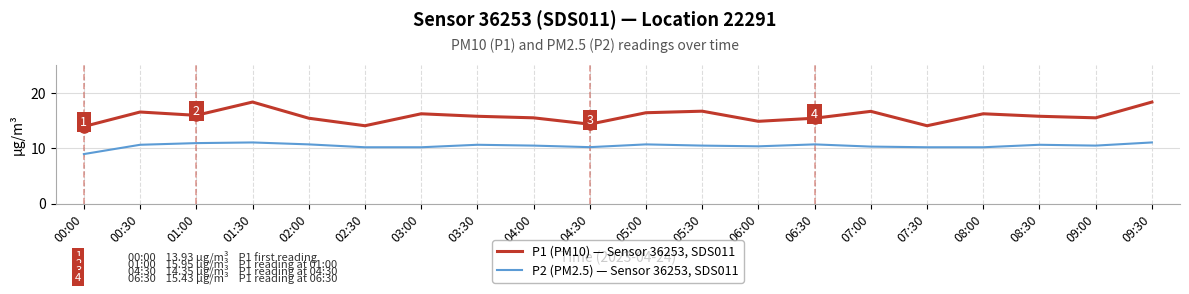

How many distinct data groups are displayed?

2